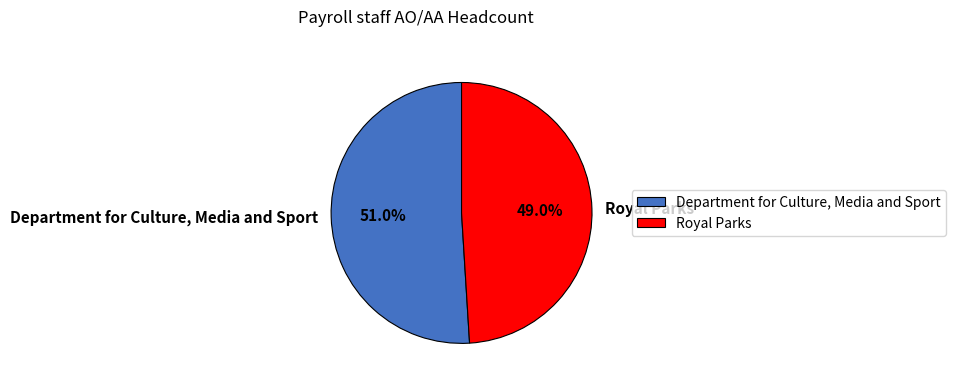

Combined, do Department for Culture, Media and Sport and Royal Parks account for over 50%?

Yes